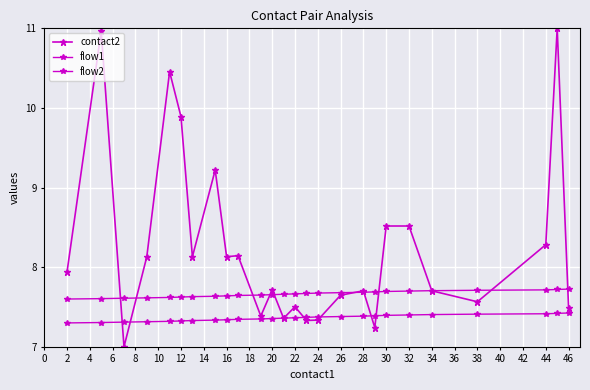

What is the difference between the maximum and minimum values in the contact2 series?

4.0